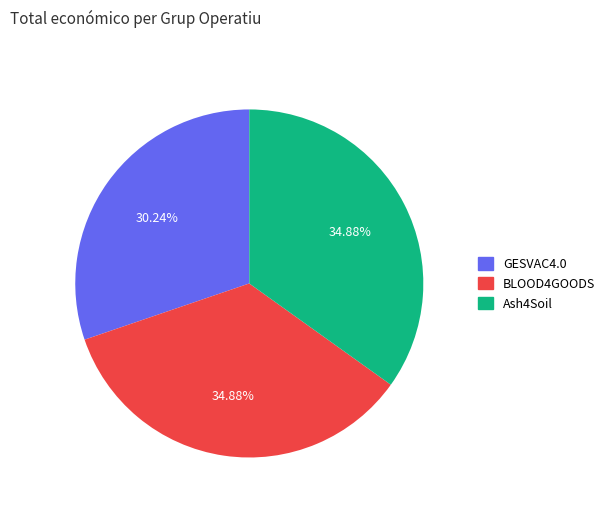

Count the number of slices in the pie.

3